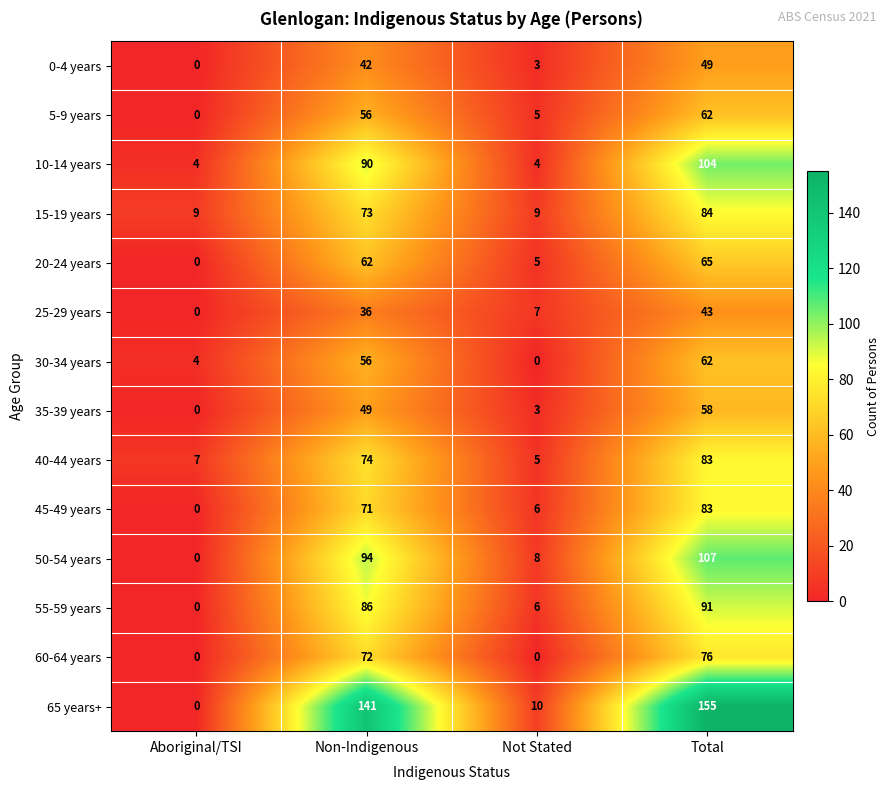

Which series has the largest range (max minus min)?

65 years+